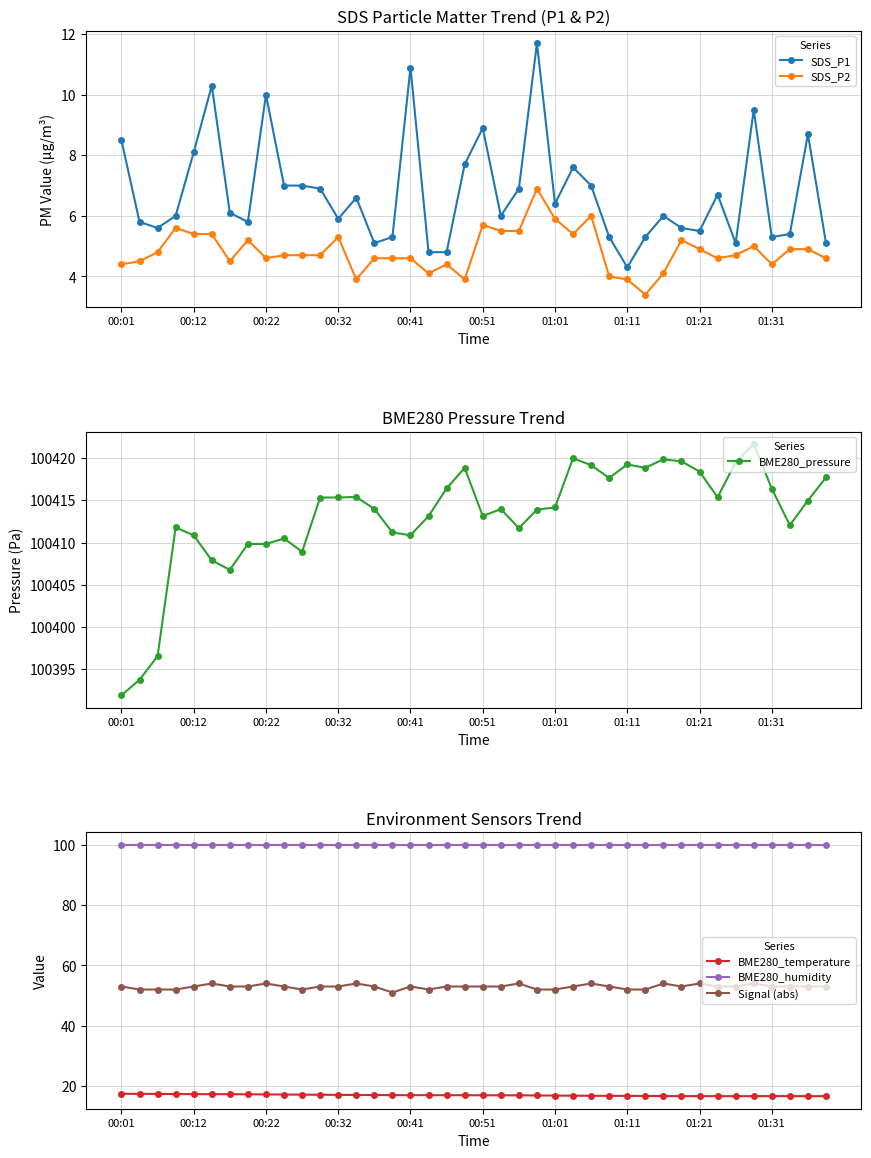

What is the value of the Signal (abs) point at the 16th from the left?

51.0